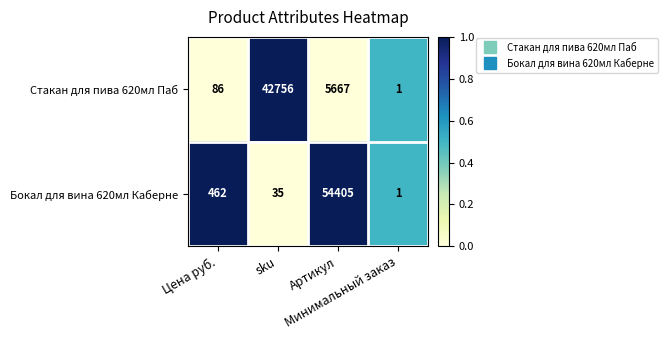

What is the maximum value shown in the chart?

54405